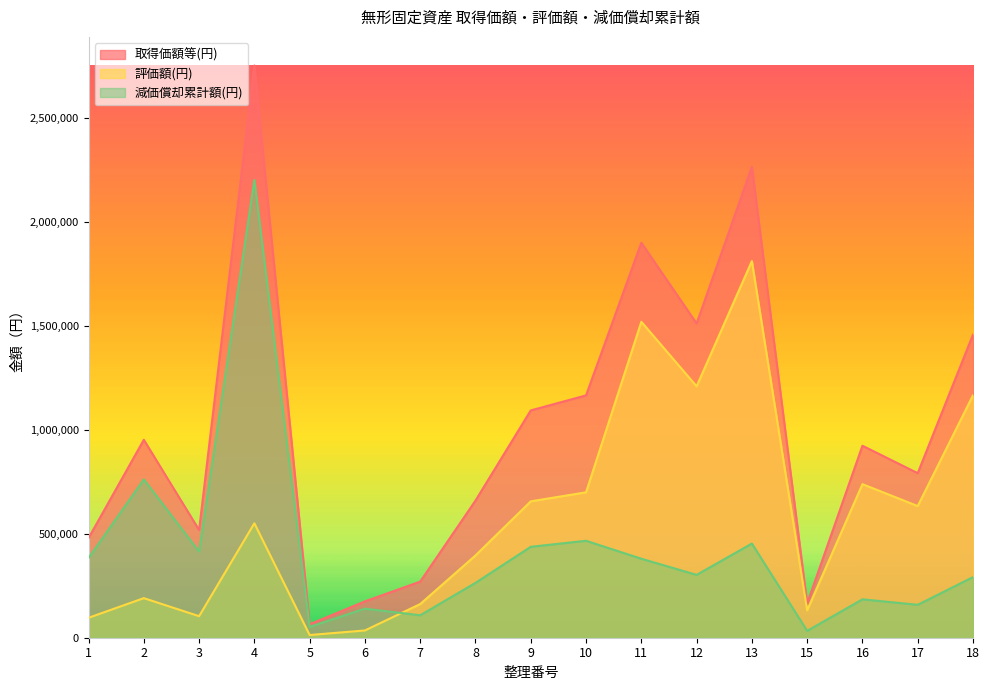

Reading left to right, what are all the values shown in this chart?

取得価額等(円): 479520	952560	518400	2754000	64800	174960	270000	660000	1094000	1166400	1900800	1512500	2266000	165000	924000	792000	1458600
評価額(円): 95904	190512	103680	550800	12960	34992	162000	396000	656400	699840	1520640	1210000	1812800	132000	739200	633600	1166880
減価償却累計額(円): 383616	762048	414720	2203200	51840	139968	108000	264000	437600	466560	380160	302500	453200	33000	184800	158400	291720